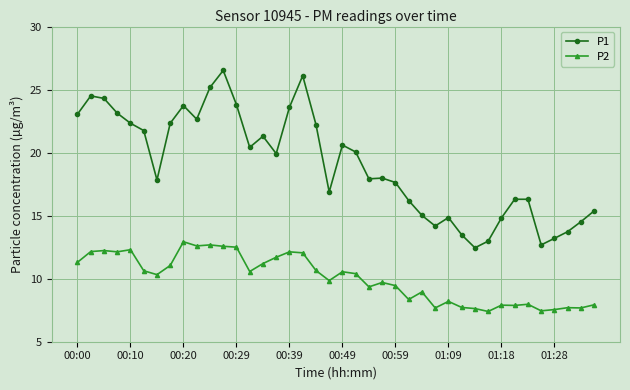

Does the chart have visible grid lines?

Yes